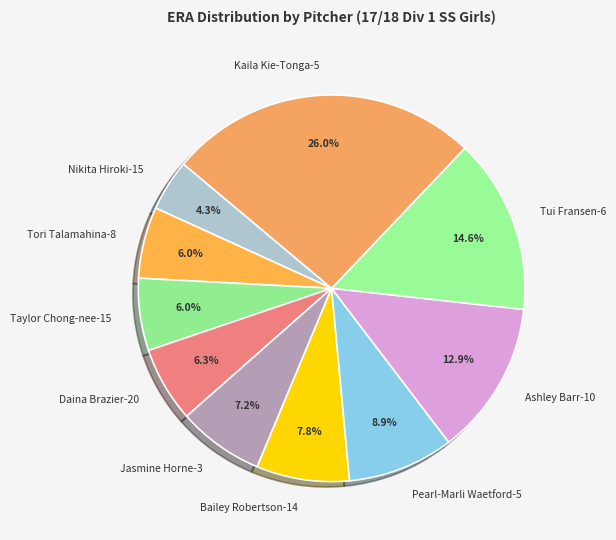

How many segments does this pie chart have?

10